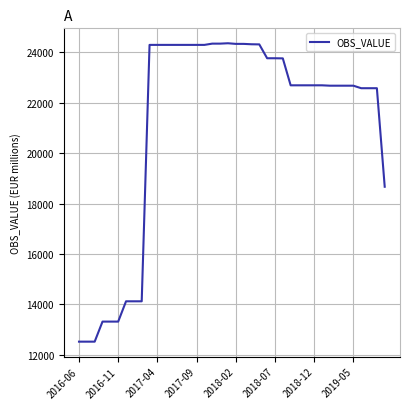

What is the smallest value displayed?

12521.3